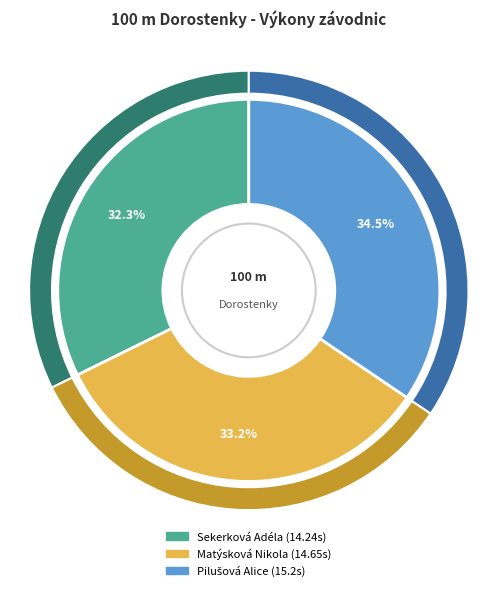

Rank the categories by value from highest to lowest.

Pilušová Alice, Matýsková Nikola, Sekerková Adéla